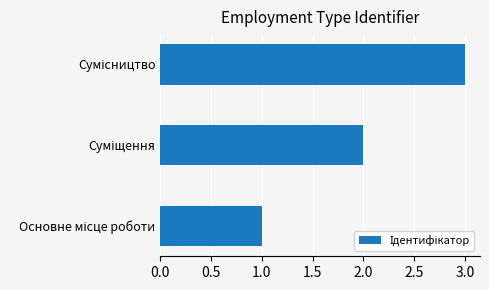

What is the maximum value shown in the chart?

3